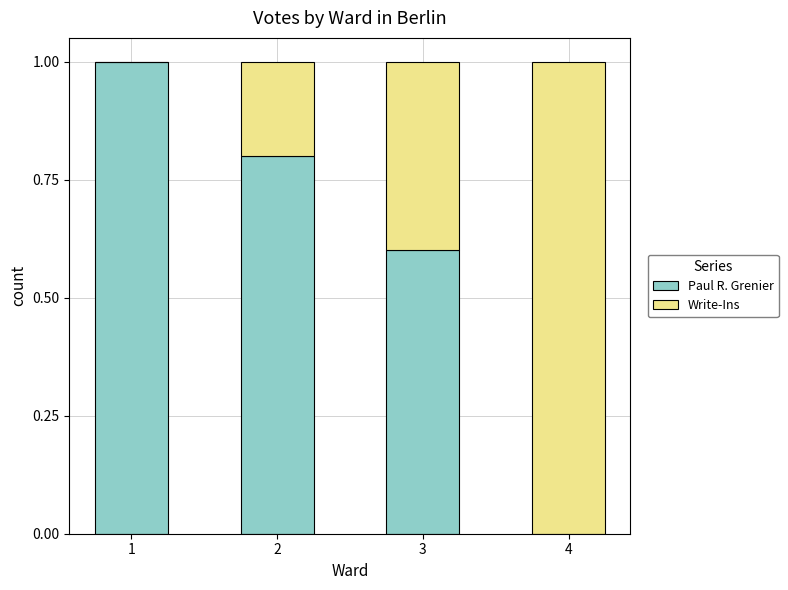

What is the total value across all series at 4?

1.0